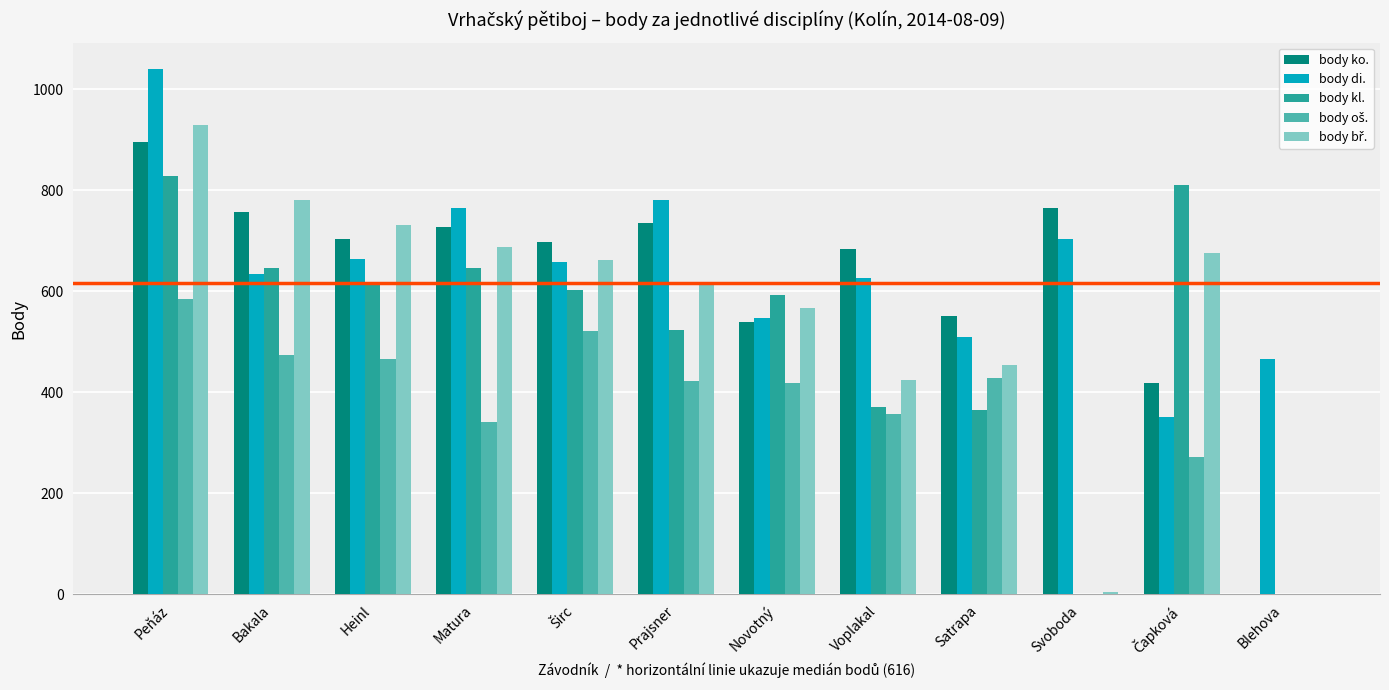

What is the maximum value shown in the chart?

1040